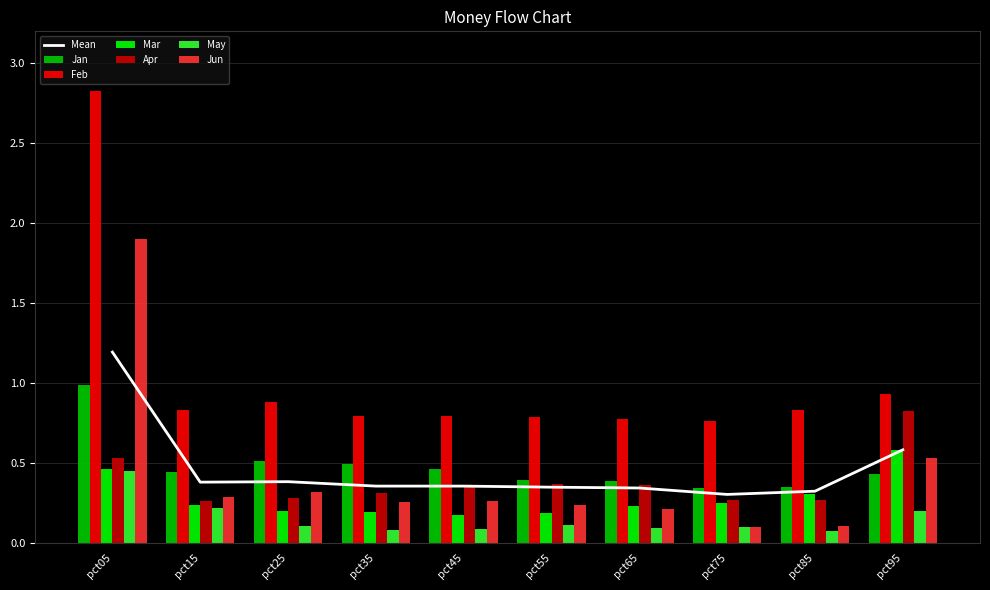

At which category is the sum across all series the highest?

pct05